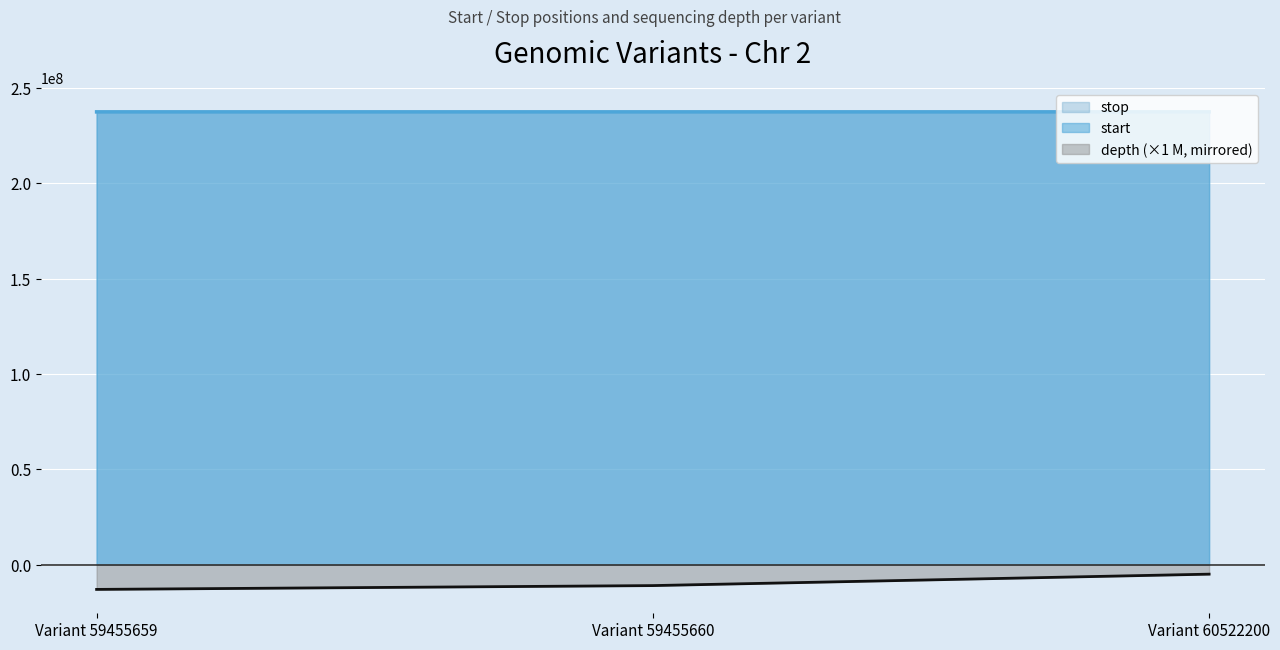

What are all the series names shown in the legend?

stop, start, depth (×1 M, mirrored)